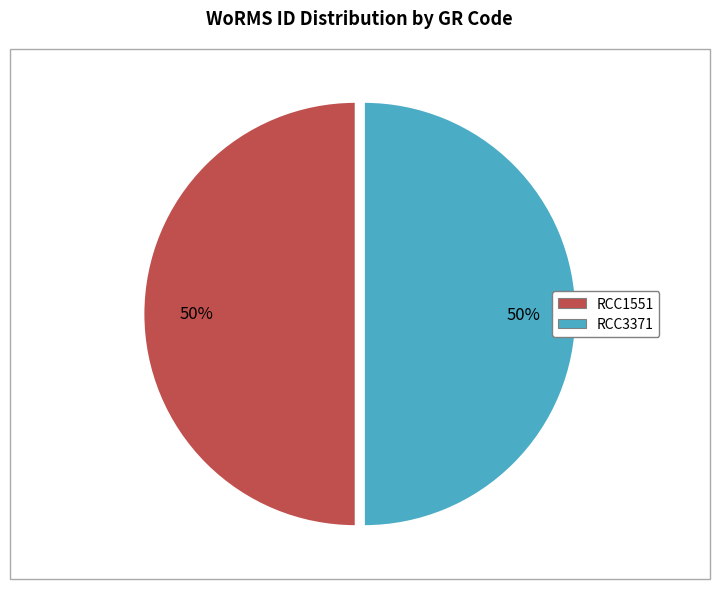

To the nearest percent, what is the average slice percentage?

50%